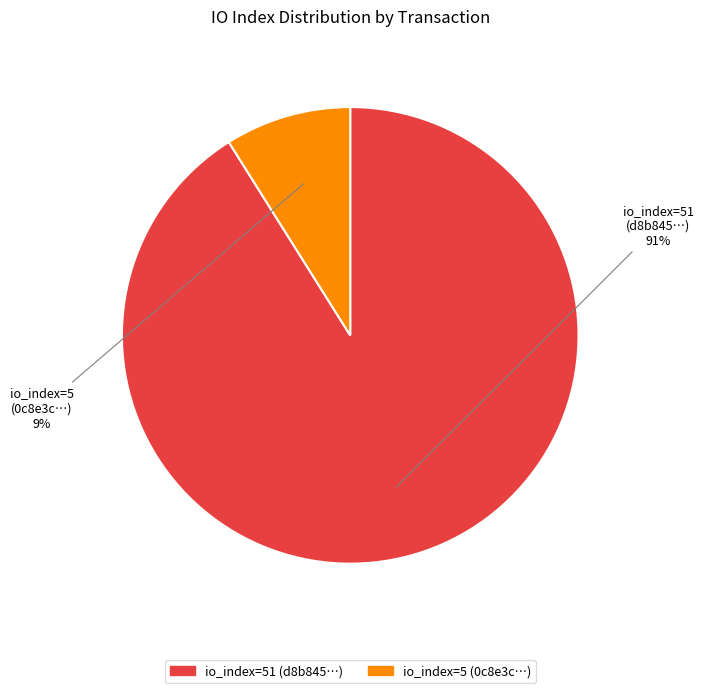

True or false: io_index=51 accounts for 83% of the total.

False